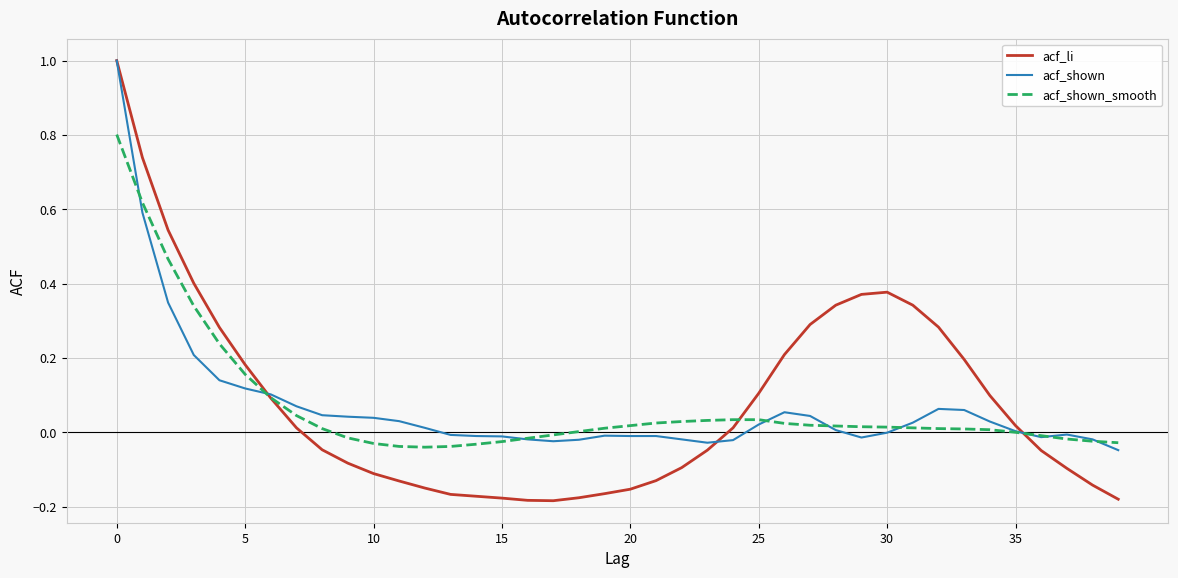

What is the maximum value for acf_li?

1.0